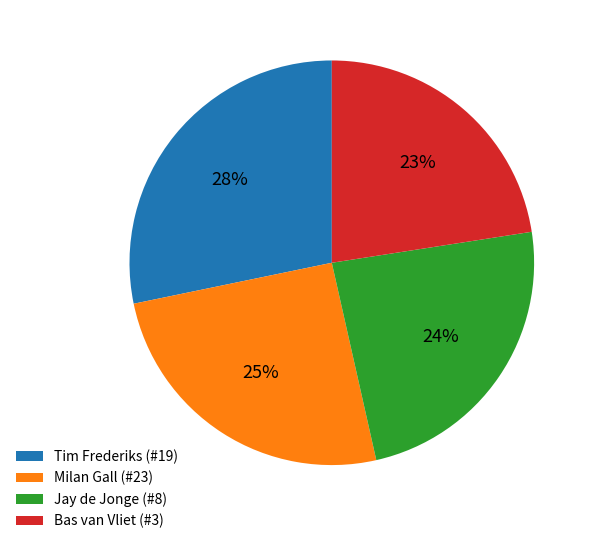

To the nearest percent, what is the combined percentage of Milan Gall (#23) and Bas van Vliet (#3)?

48%